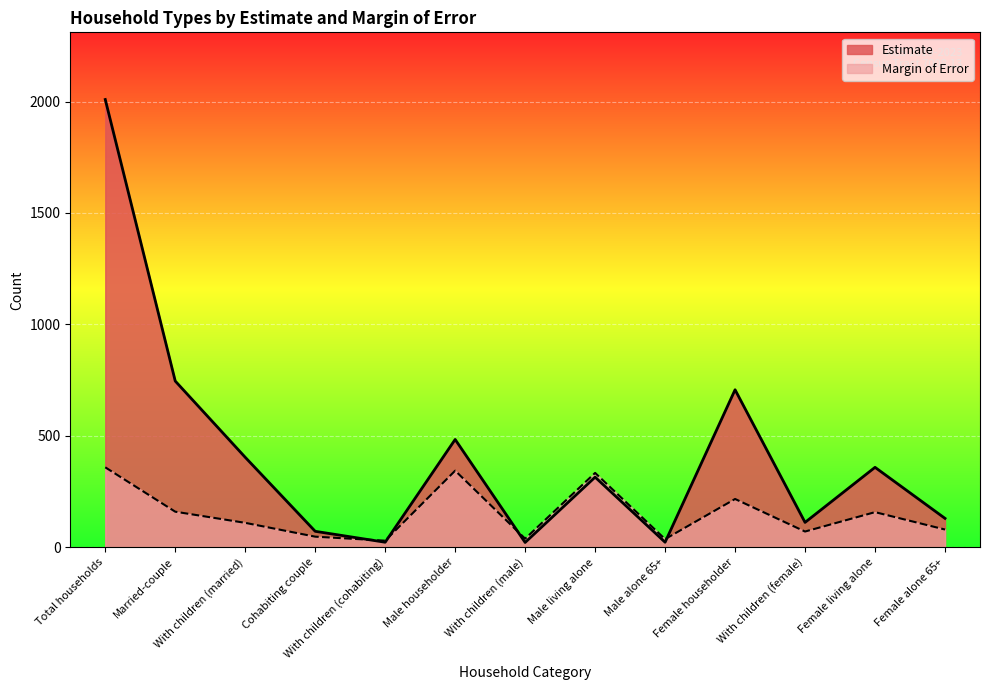

Rank the series by their maximum value, from lowest to highest.

Margin of Error, Estimate